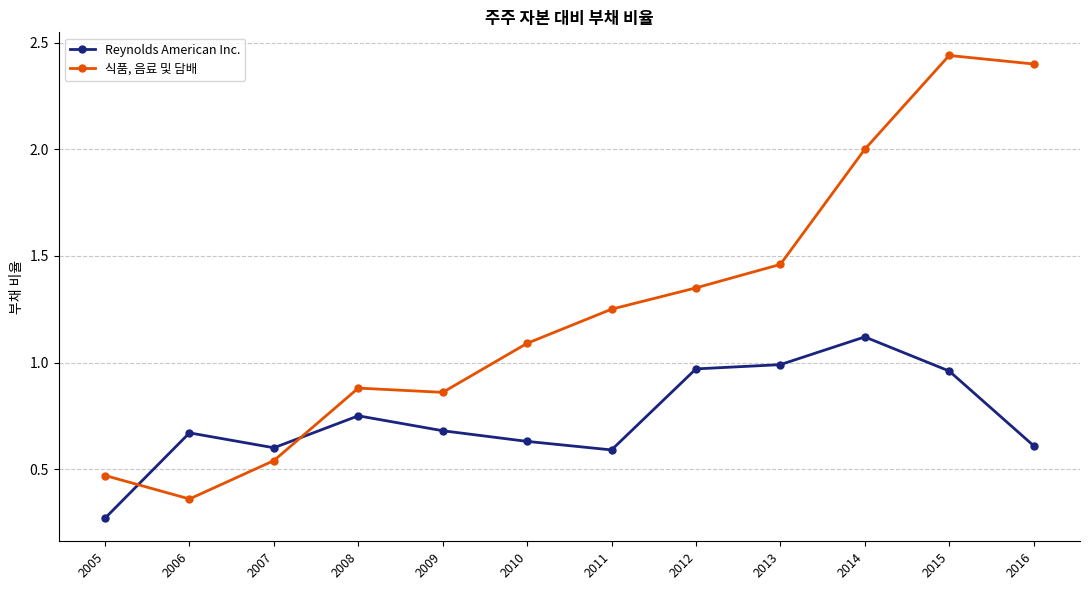

Is the value of 식품, 음료 및 담배 at 2012 greater than the value of Reynolds American Inc. at 2015?

Yes